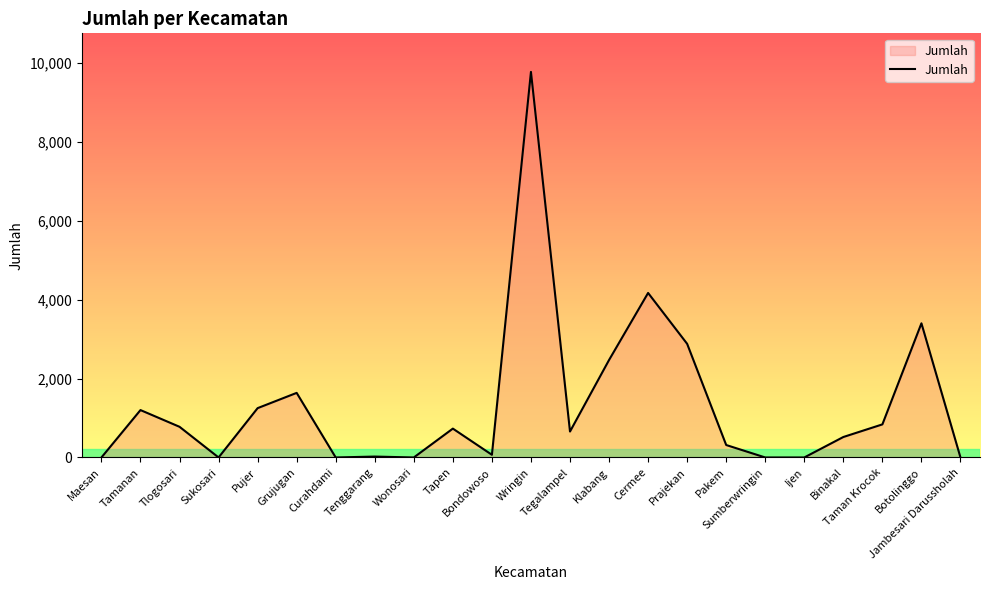

How many lines are shown in the chart?

1